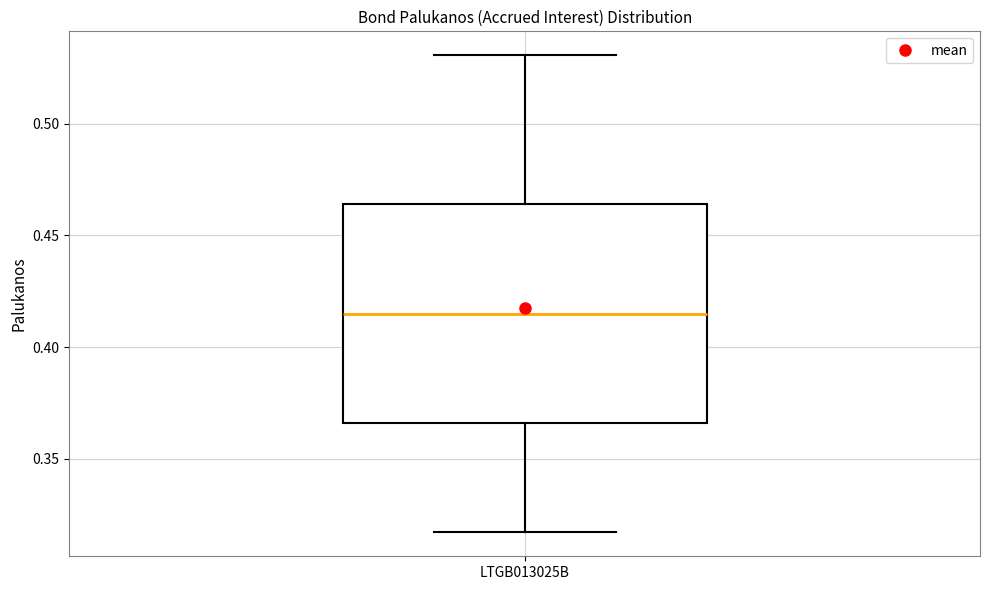

Read this box plot against the y-axis: the position of the median line, the range covered by the box, and the ends of both whiskers. The values are not printed on the chart, so give them approximately, as read against the axis.

median 0.415, box 0.365 to 0.465, whiskers 0.315 to 0.530